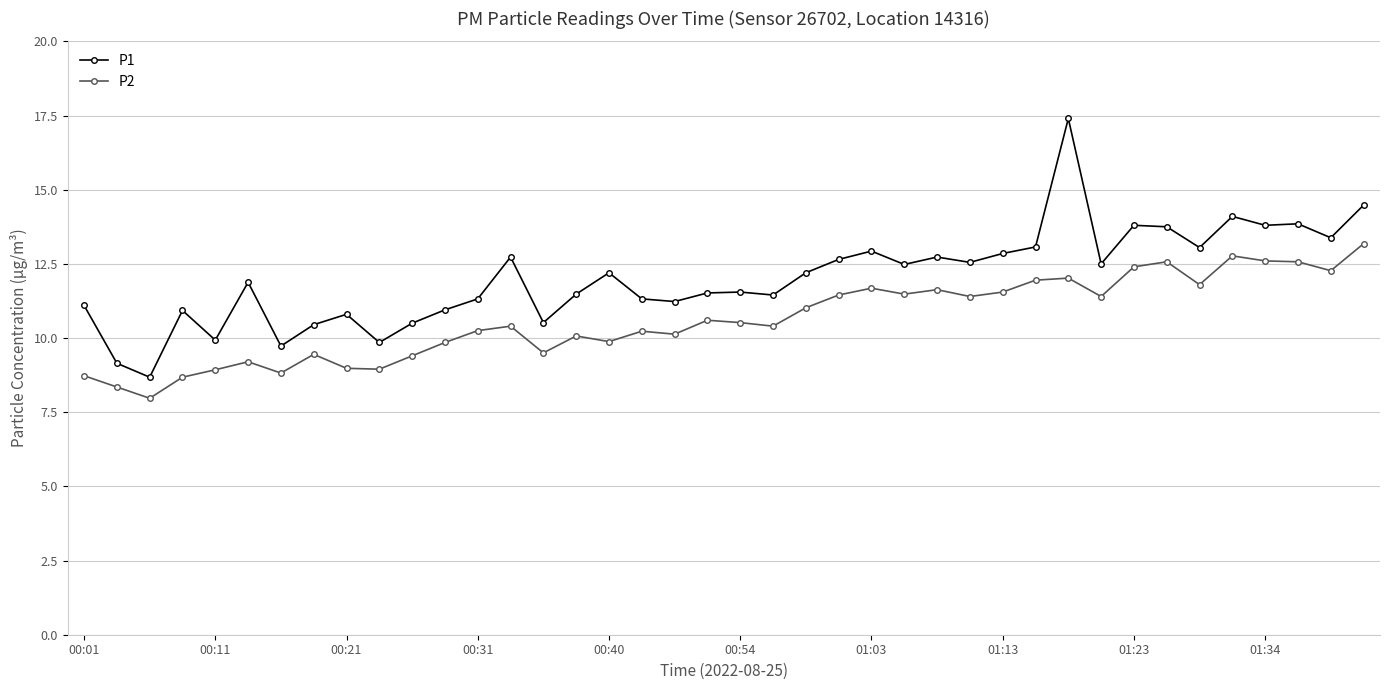

What is the difference between the maximum and second lowest values in the P2 series?

4.8